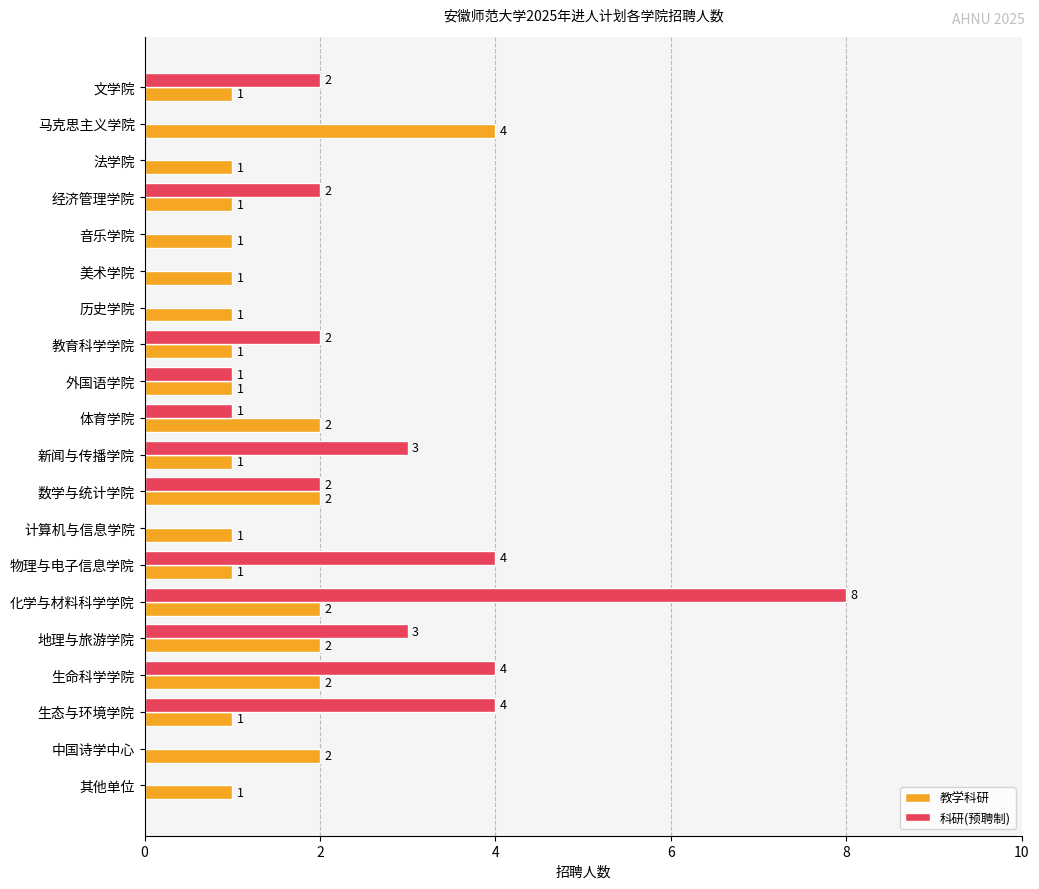

What is the average value of the 教学科研 series?

1